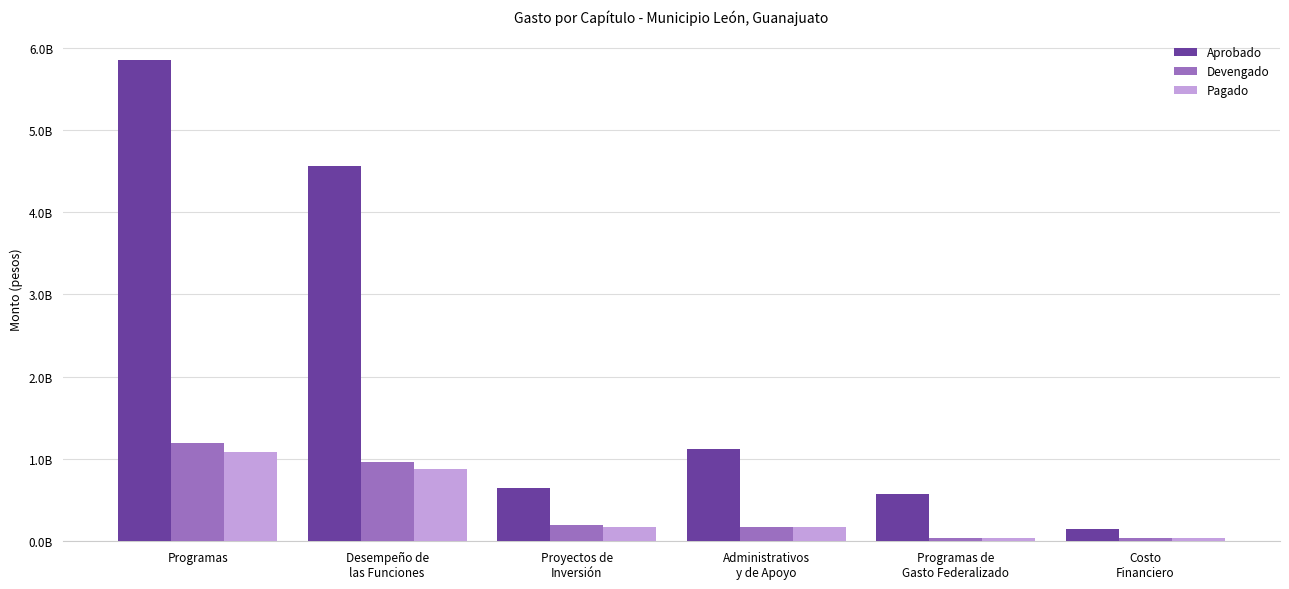

At which label does Aprobado reach its minimum?

Costo
Financiero